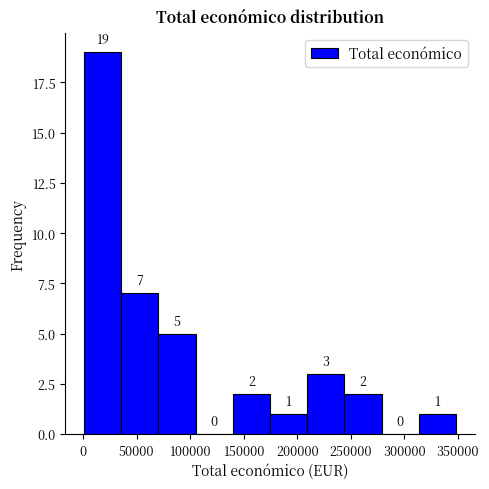

Reading left to right, list every bar in this chart as the range it spans on the x-axis followed by its height. The bar edges are not printed on the chart, so give them approximately, as read against the axis.

0 to 35000: 19
35000 to 70000: 7
70000 to 105000: 5
105000 to 140000: 0
140000 to 175000: 2
175000 to 210000: 1
210000 to 245000: 3
245000 to 280000: 2
280000 to 315000: 0
315000 to 350000: 1